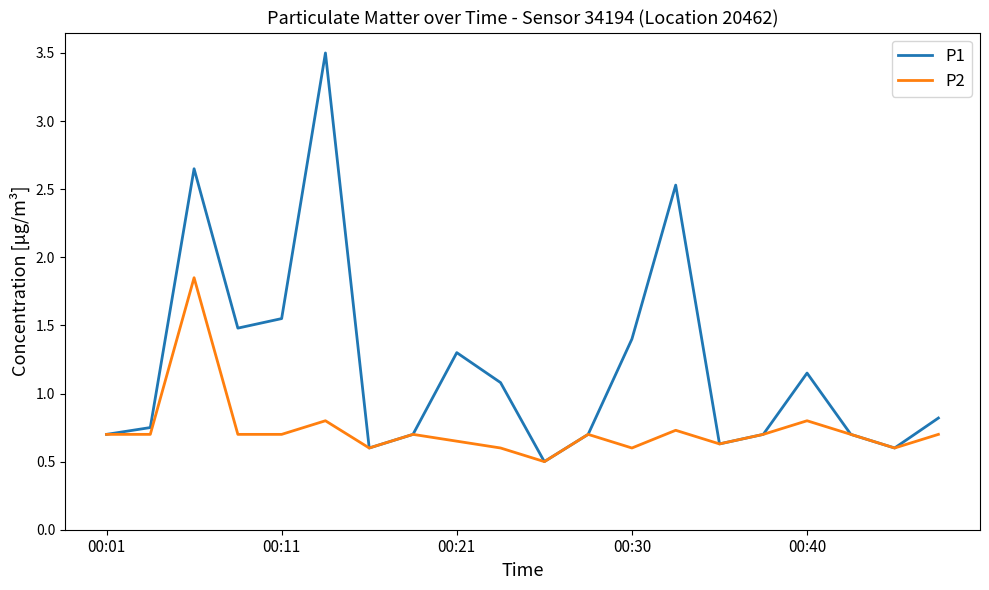

Rank the series by their maximum value, from lowest to highest.

P2, P1